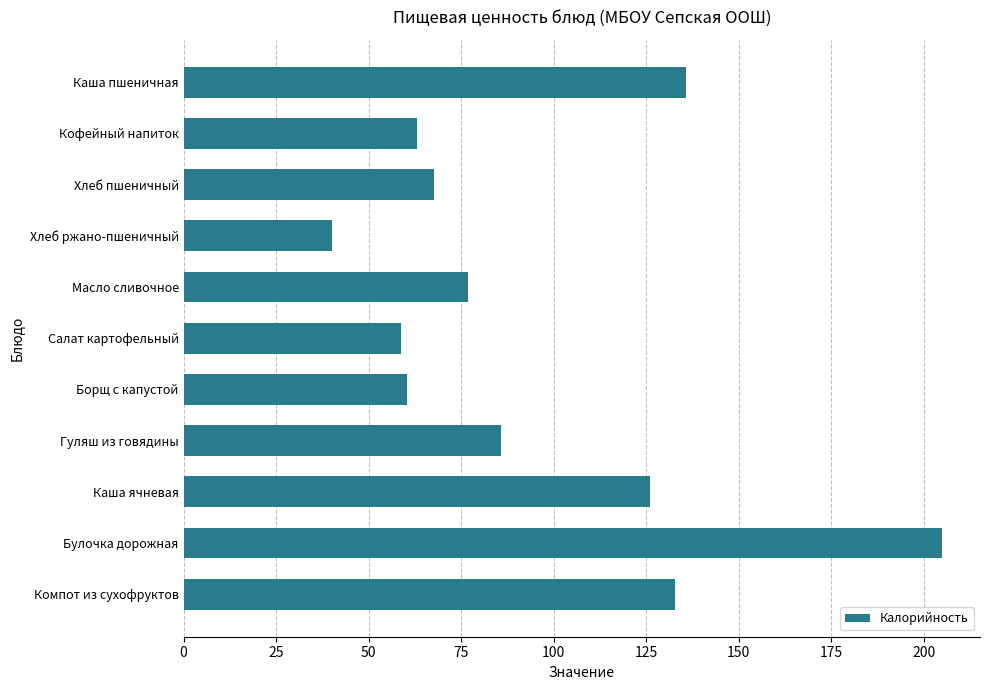

Which label corresponds to the largest value in the chart?

Булочка дорожная